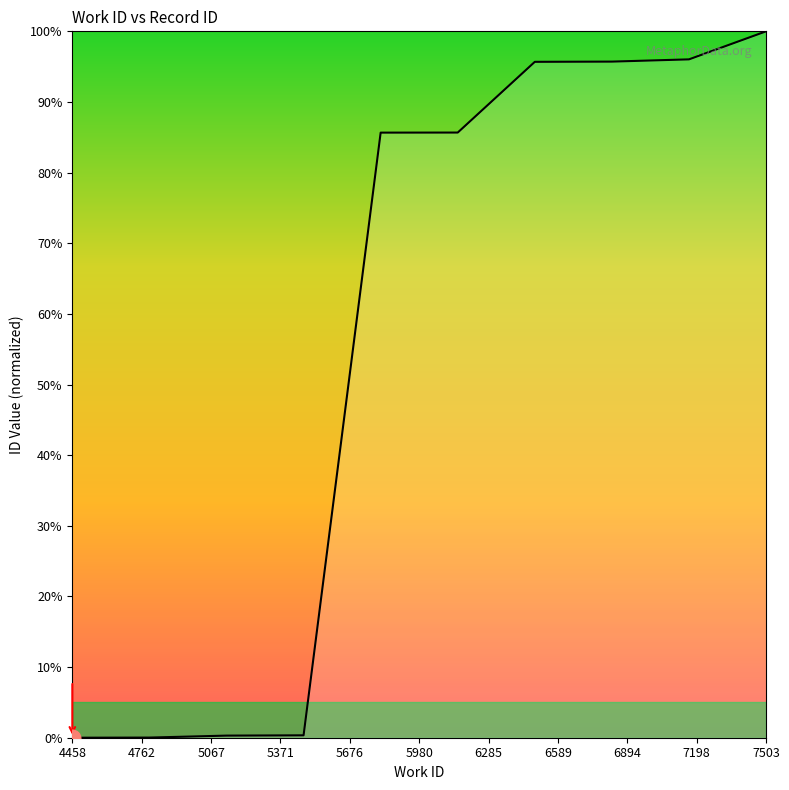

What is the sum of all values?

559.4